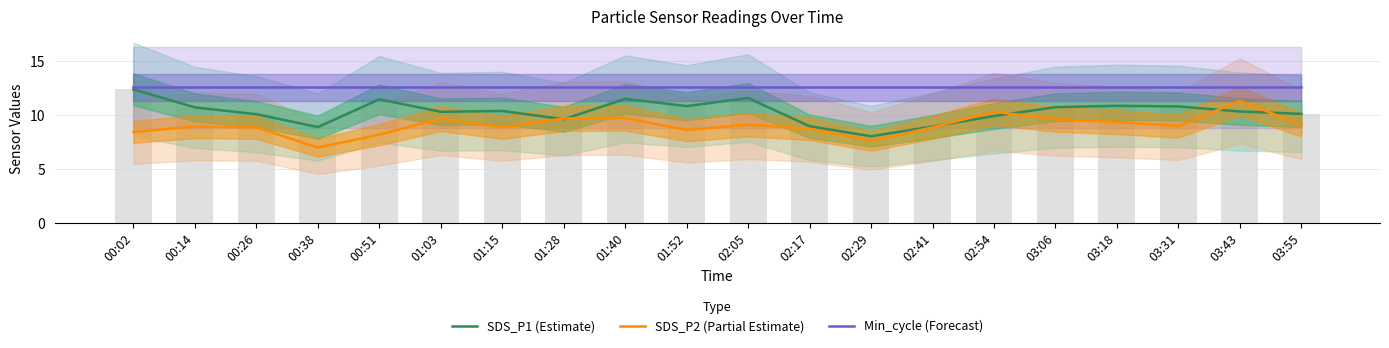

What is the value of the Min_cycle (Forecast) bar at the 10th from the left?

12.6